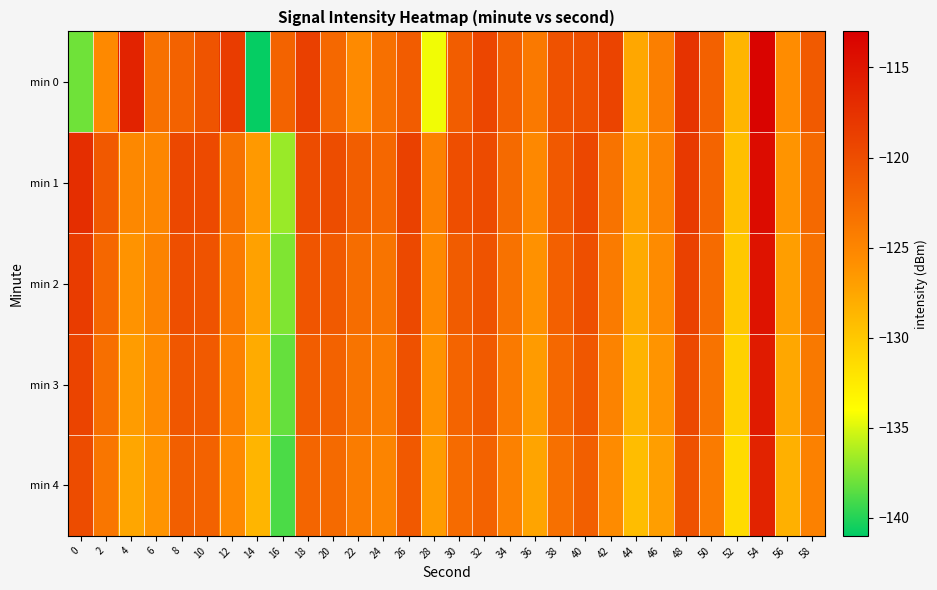

Which series has the largest total across all categories?

min 1